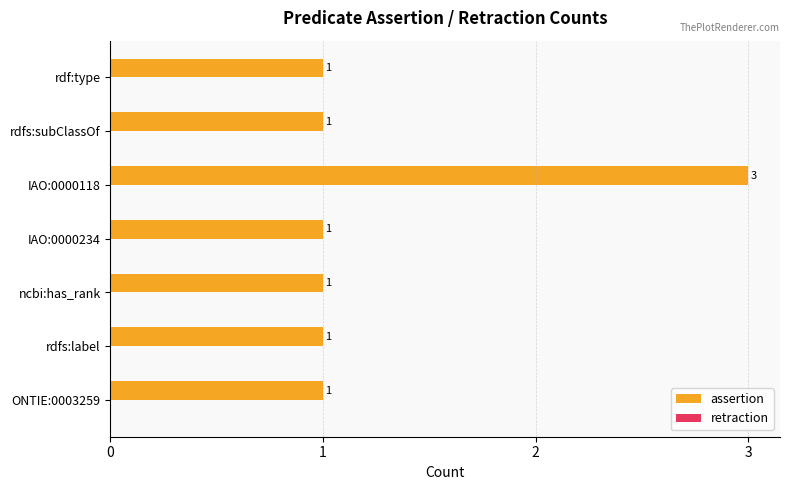

What is the change in value from IAO:0000234 to IAO:0000118?

+2